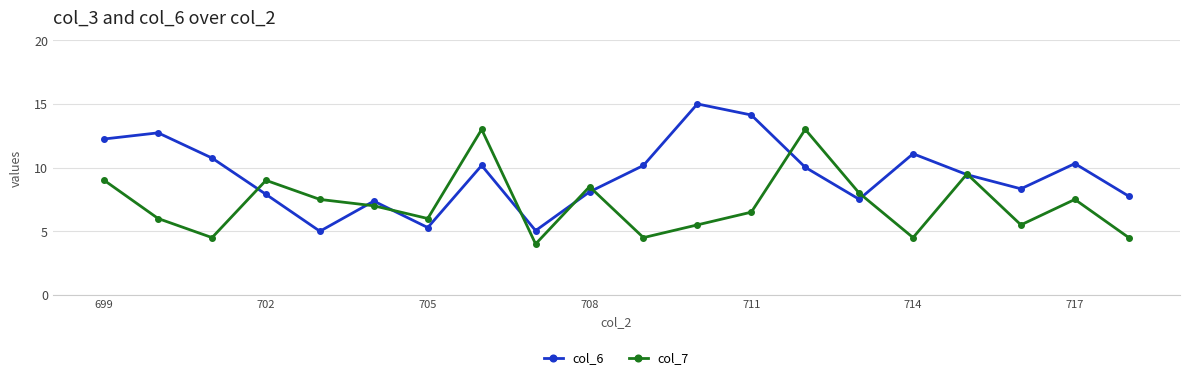

True or false: col_6 has more than 2 points higher than both neighbors.

True